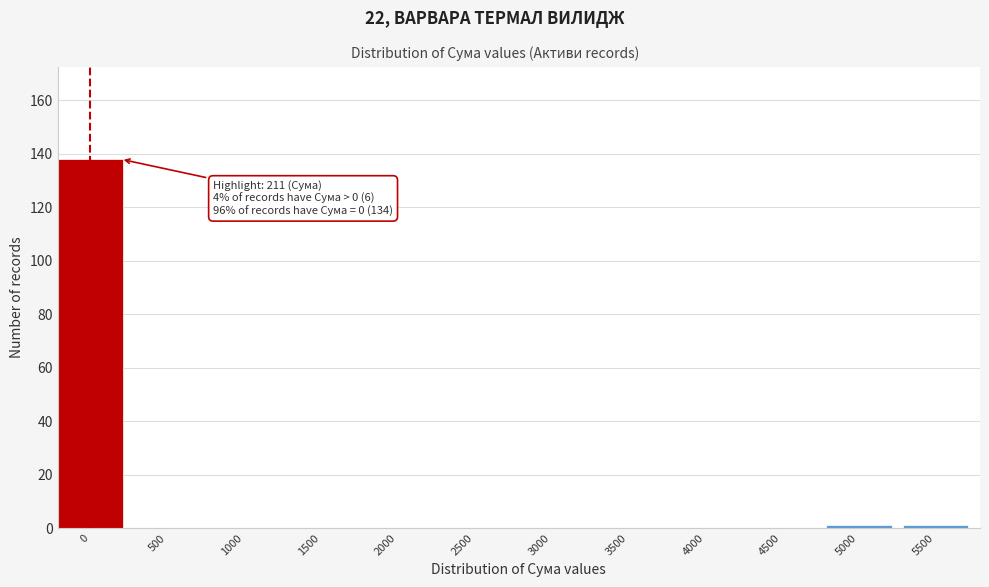

Reading left to right, what are all the values shown in this chart?

0=138	500=0	1000=0	1500=0	2000=0	2500=0	3000=0	3500=0	4000=0	4500=0	5000=1	5500=1